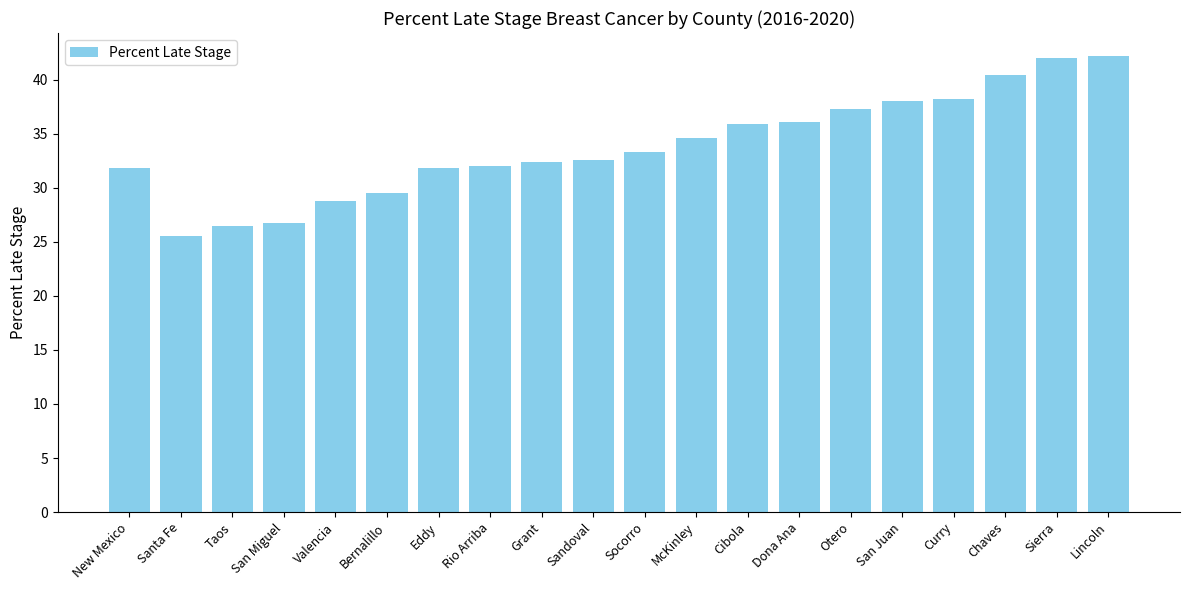

Is it true that the value at Sandoval is 32.6?

True